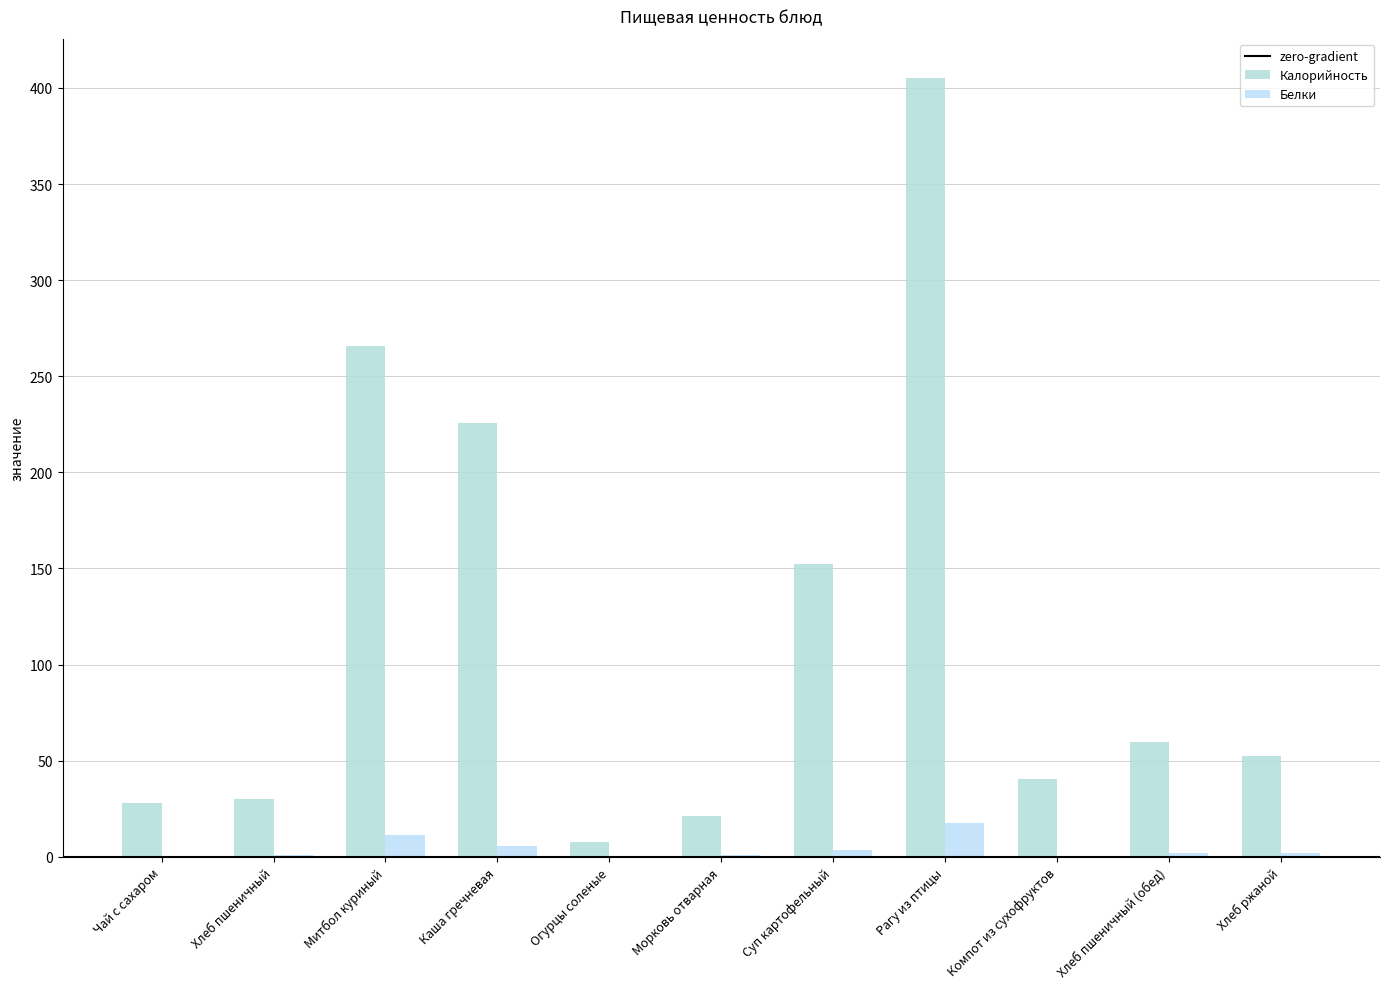

At which category is the sum across all series the highest?

Рагу из птицы